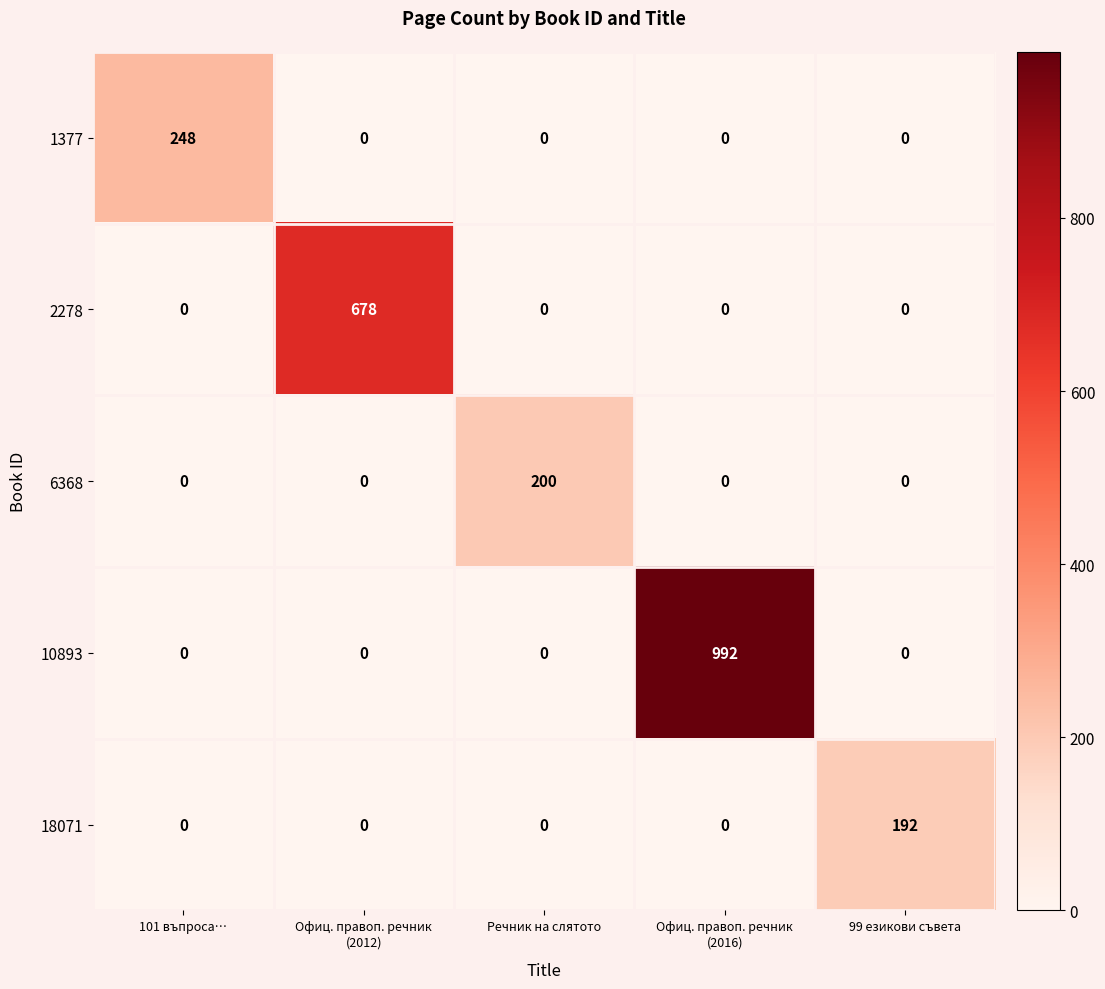

Which series has the largest total across all categories?

10893